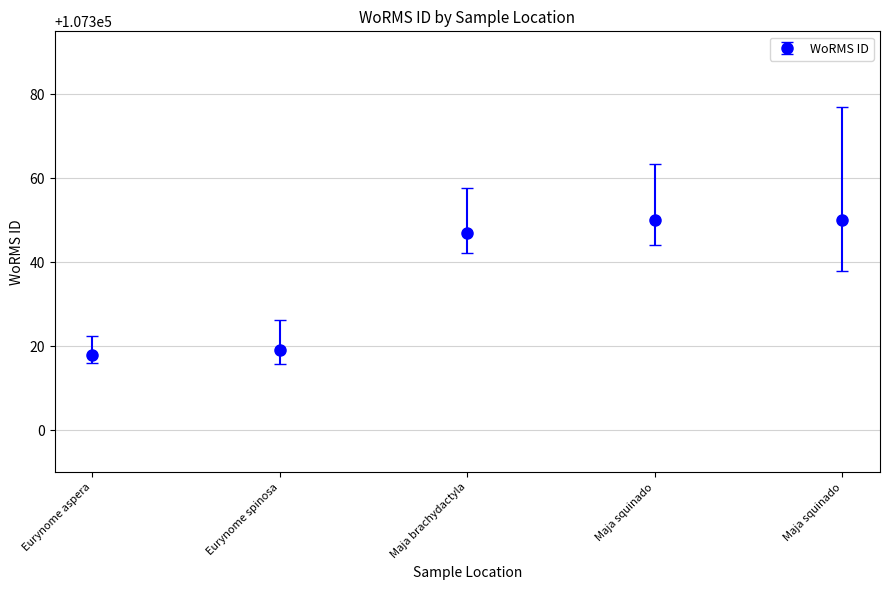

How many data points are less than 107347?

2